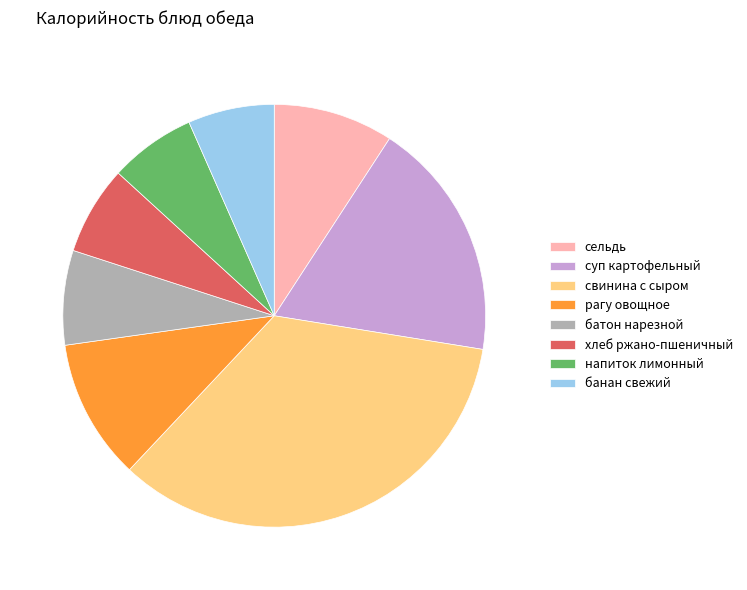

Is it true that банан свежий is 21% of the pie?

False